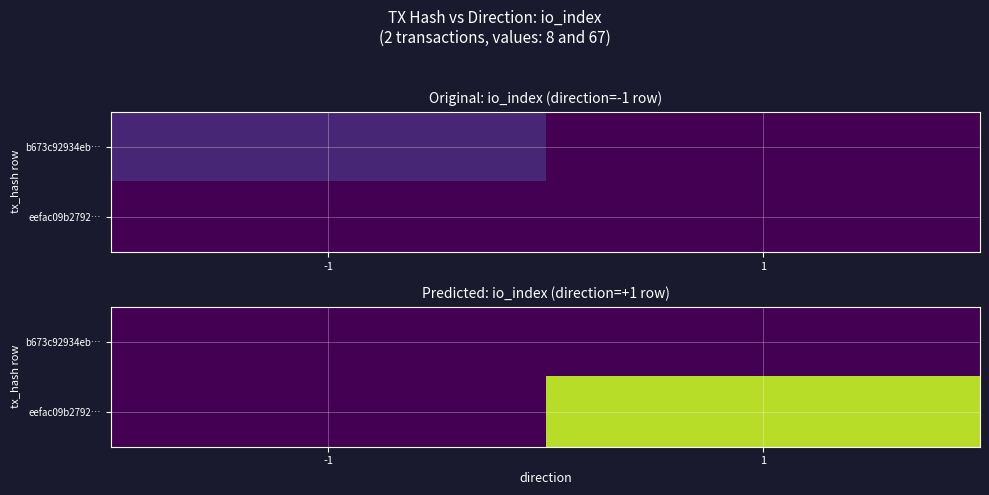

Is the value of eefac09b2792… at 1 greater than the value of b673c92934eb… at 1?

Yes